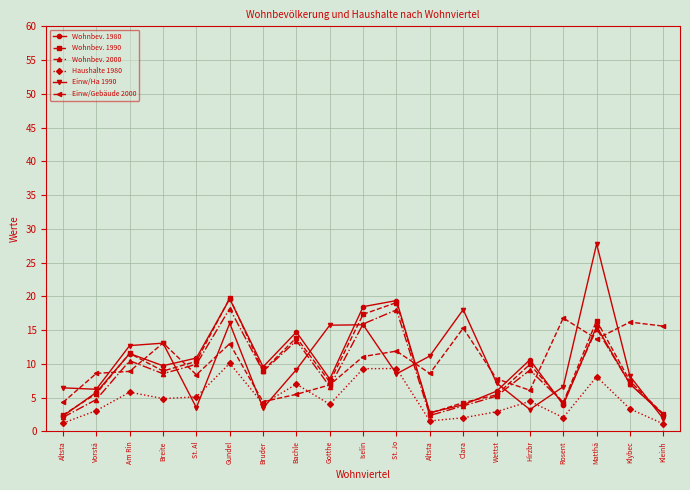

Does the chart display data point markers on the line(s)?

Yes